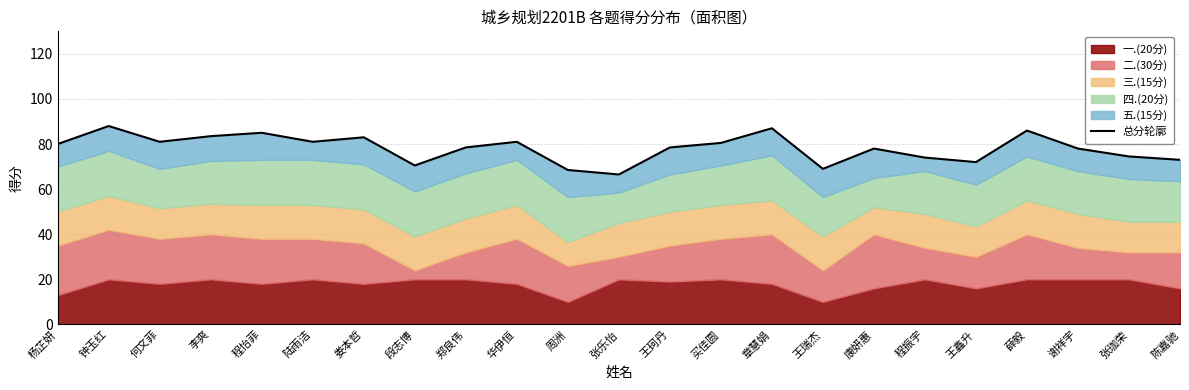

What is the change in value from 杨芷妍 to 王珂丹?

-1.5